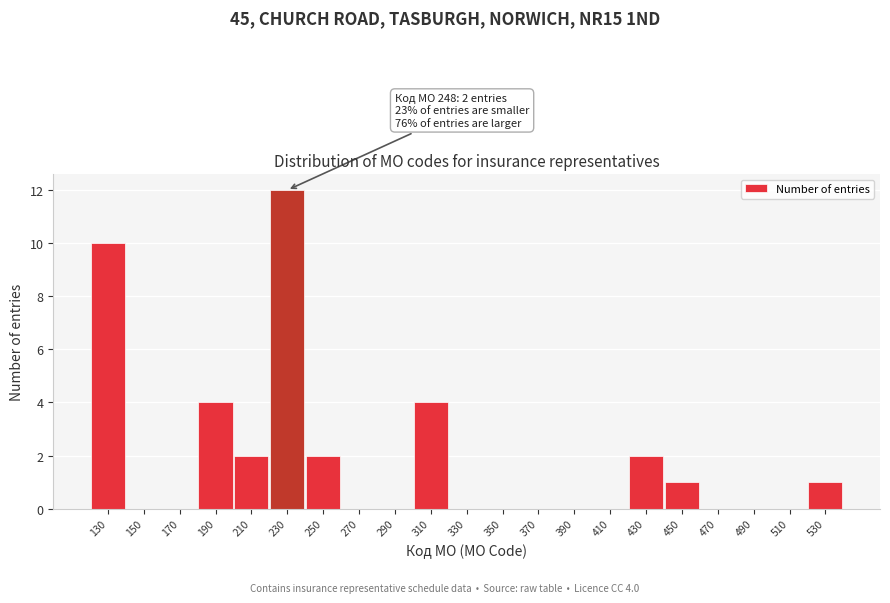

Reading left to right, transcribe all the data shown in this chart.

130=10	150=0	170=0	190=4	210=2	230=12	250=2	270=0	290=0	310=4	330=0	350=0	370=0	390=0	410=0	430=2	450=1	470=0	490=0	510=0	530=1